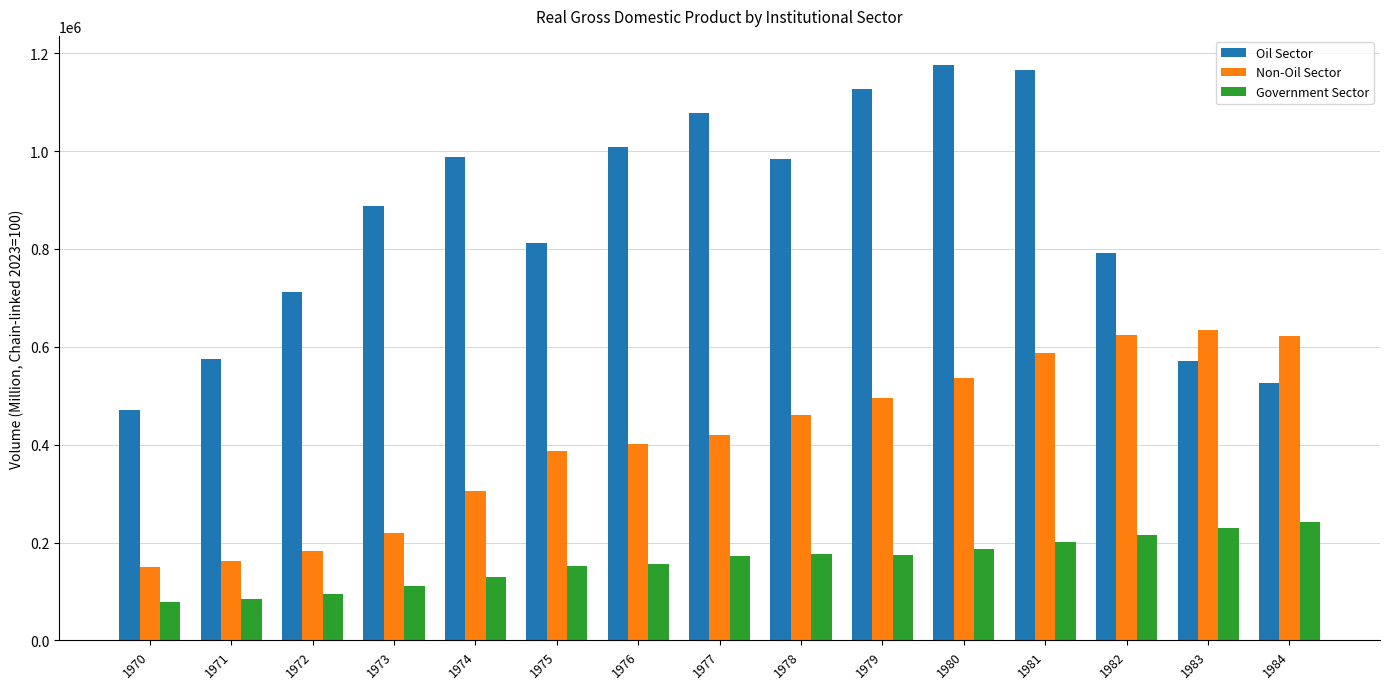

What are all the series names shown in the legend?

Oil Sector, Non-Oil Sector, Government Sector